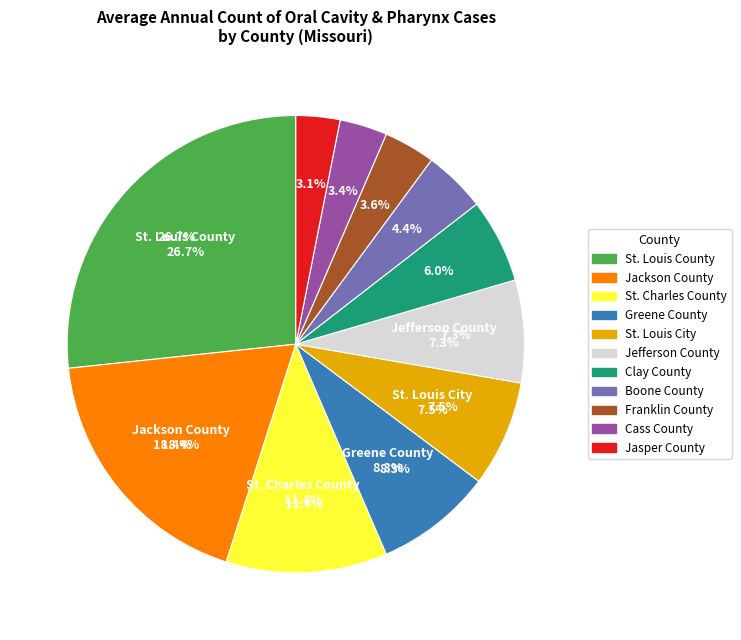

The Franklin County slice represents 4% of the pie. True or false?

True